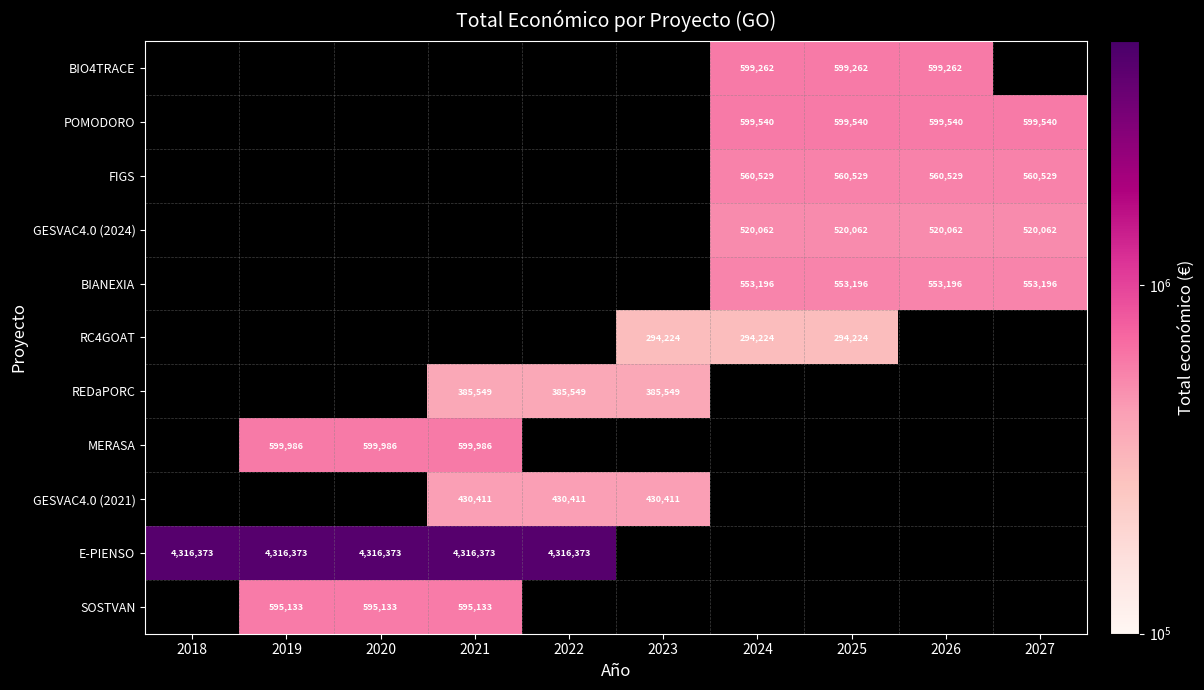

How many series are shown in this chart?

11